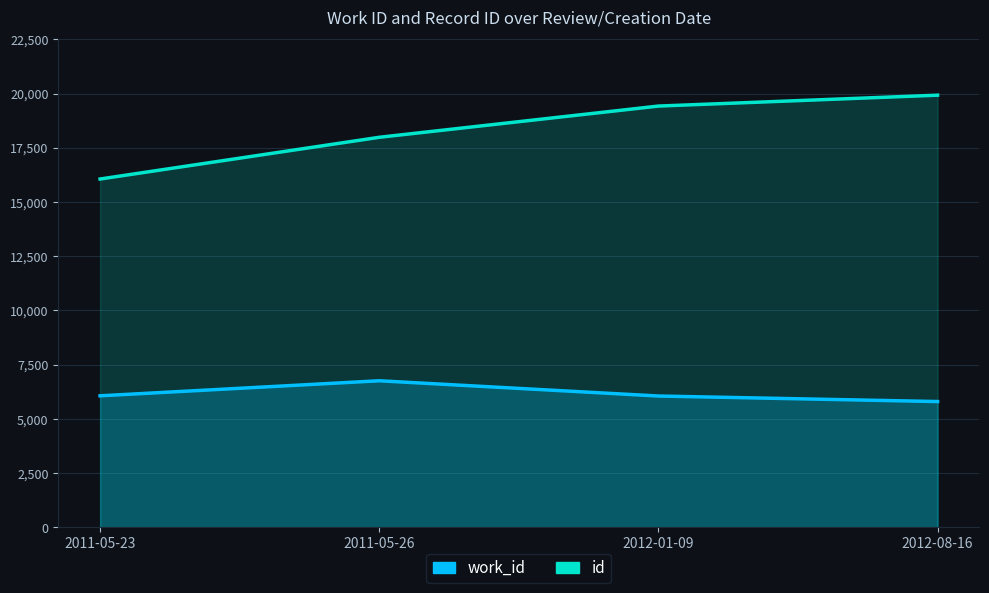

What is the difference between the second highest and second lowest values in the id series?

1440